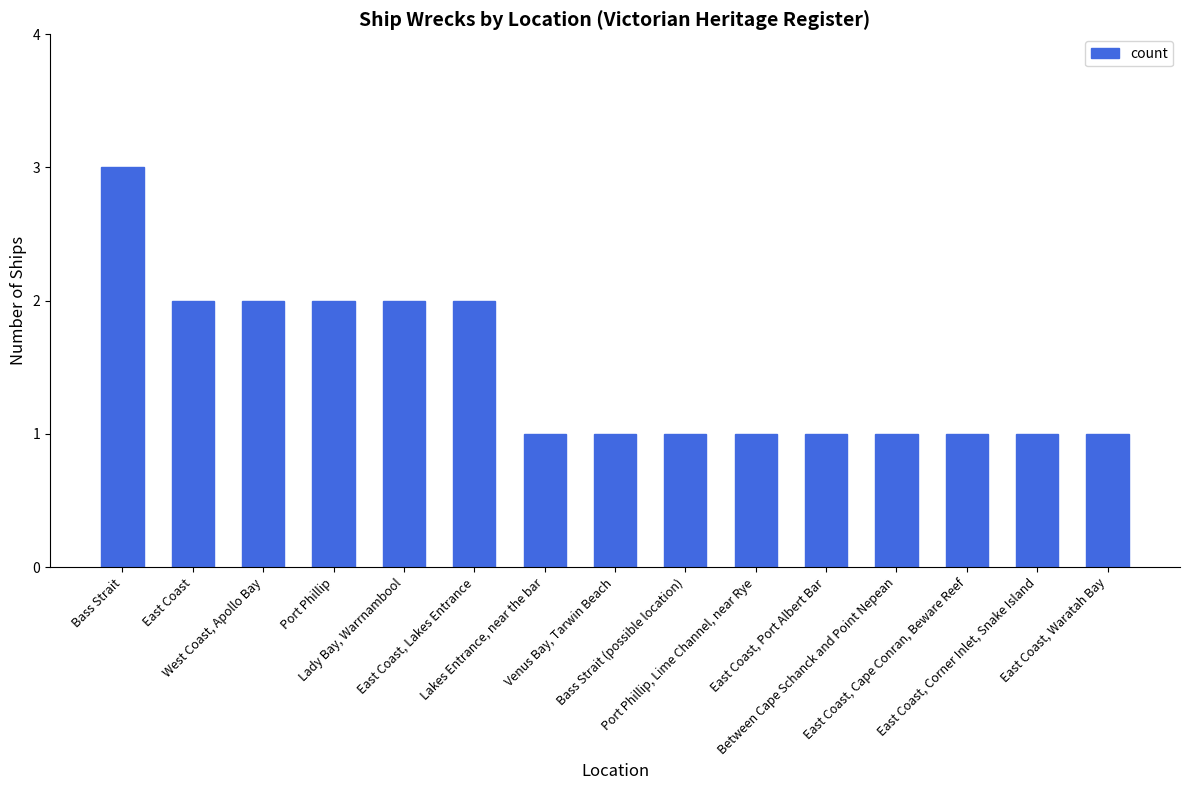

What is the greatest value displayed?

3